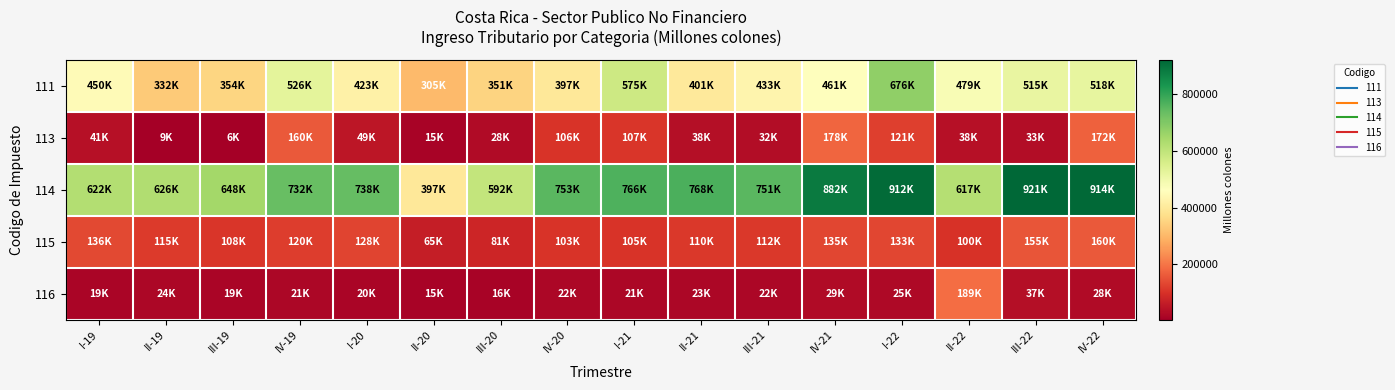

How many categories are shown in the chart?

16